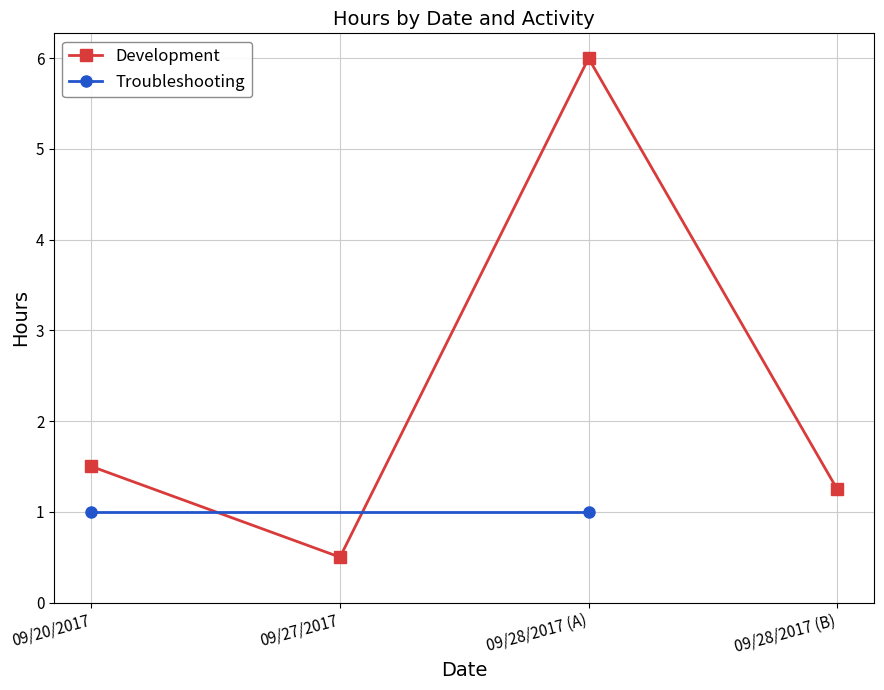

What is the difference between the maximum and minimum values?

5.5